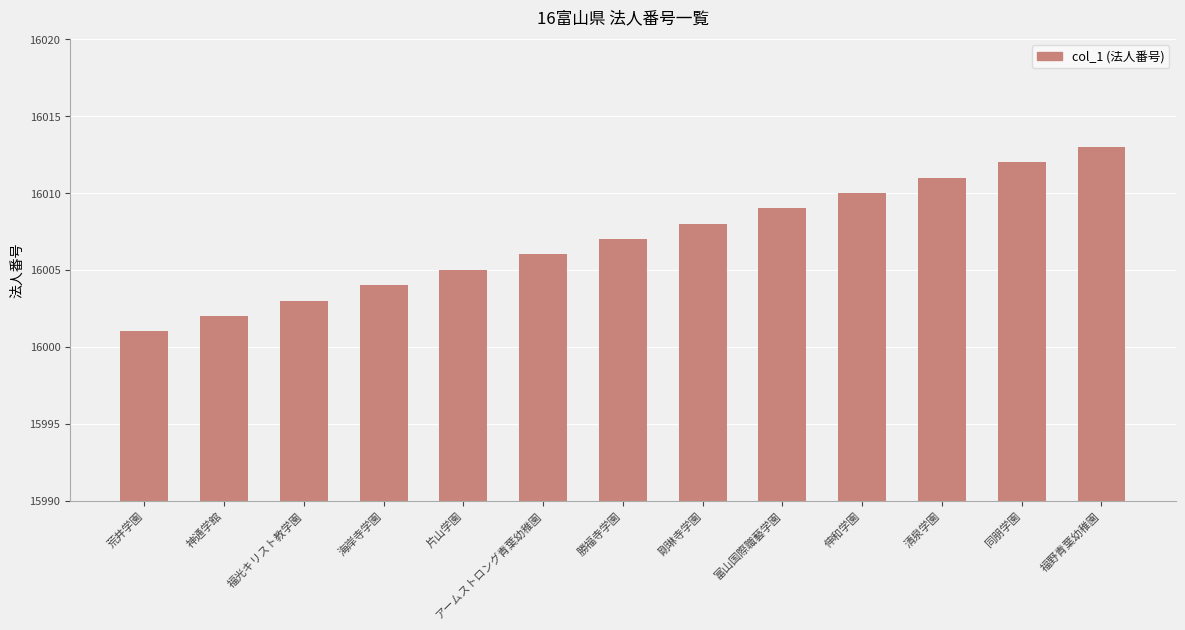

What is the difference between the second highest and second lowest values?

10